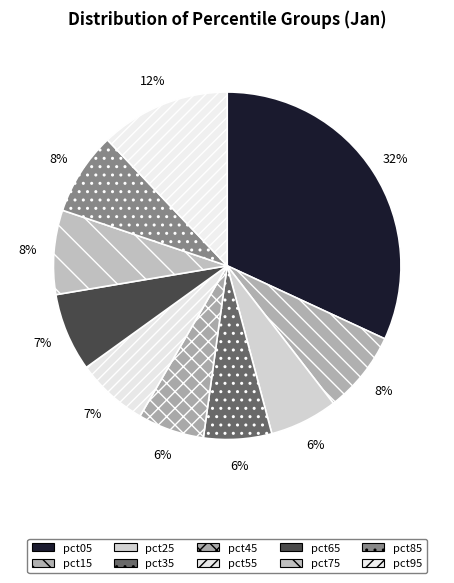

To the nearest percent, what is the difference between the largest and smallest slice percentages?

26%